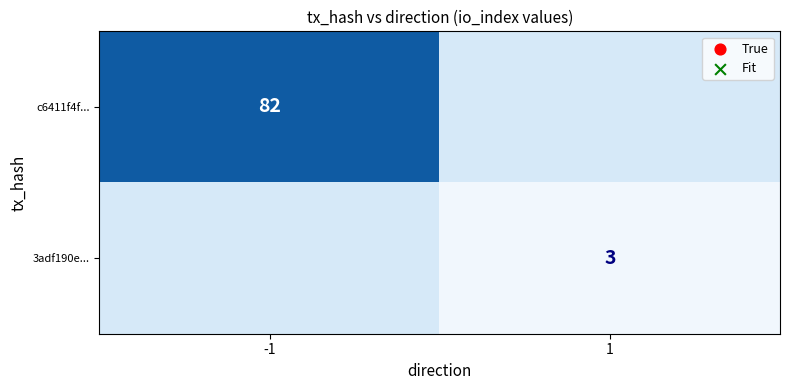

The value of 3adf190e... at 1 is 5. True or false?

False